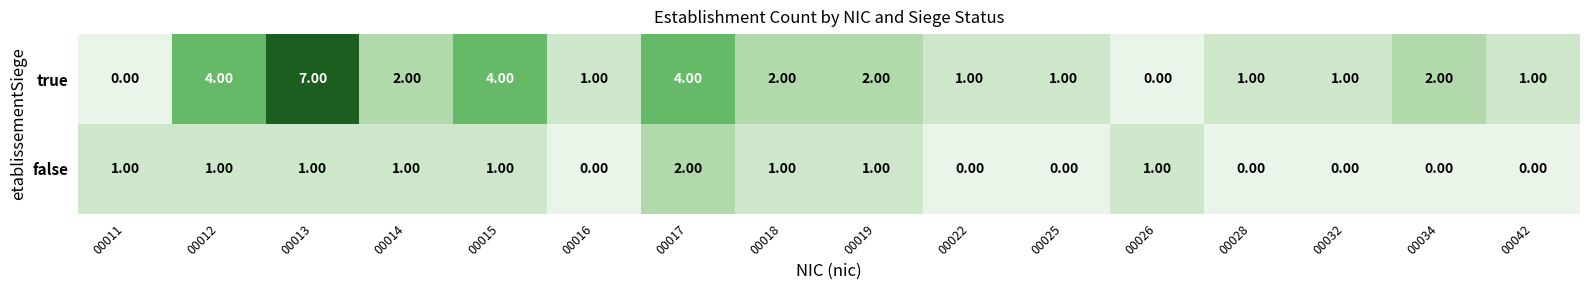

What is the difference between the maximum and second lowest values in the true series?

7